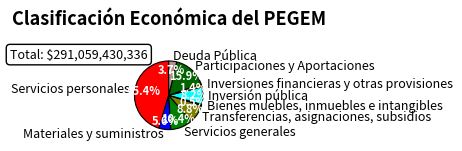

Does Materiales y suministros account for over 50% of the chart?

No